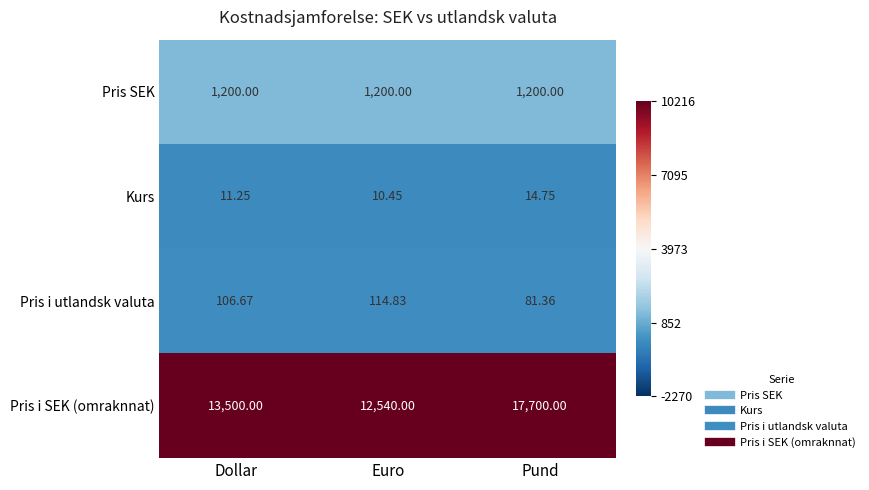

At which category is the sum across all series the highest?

Pund